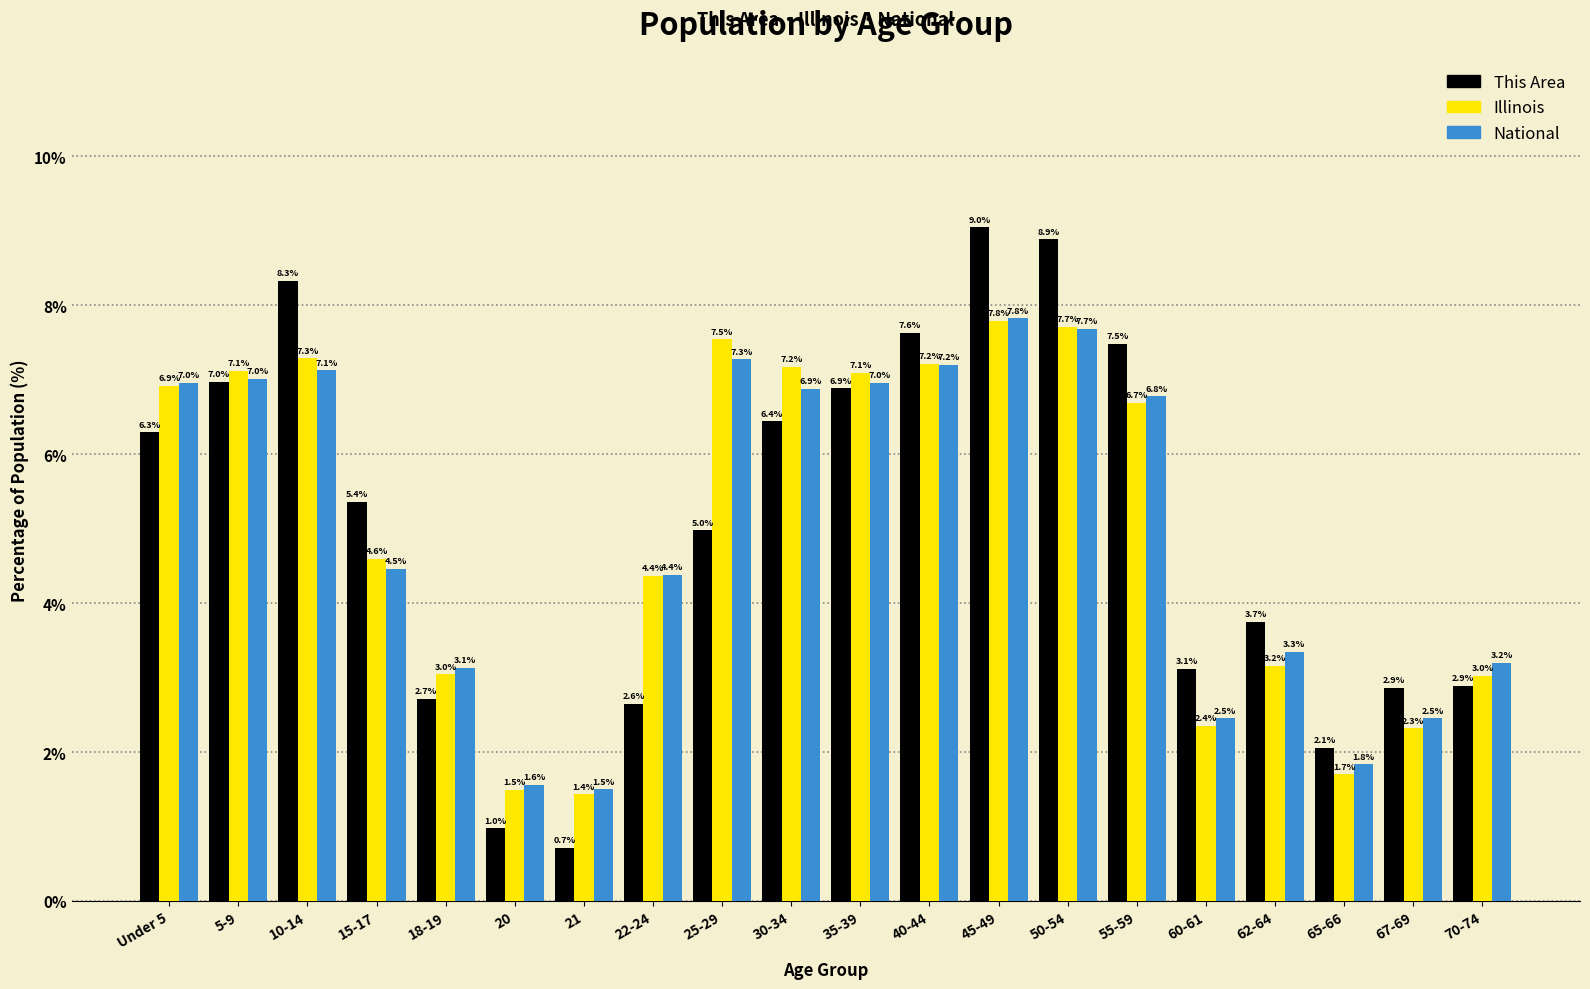

Reading left to right, transcribe all the data shown in this chart.

This Area: 6.3	7.0	8.3	5.4	2.7	1.0	0.7	2.6	5.0	6.4	6.9	7.6	9.0	8.9	7.5	3.1	3.7	2.1	2.9	2.9
Illinois: 6.9	7.1	7.3	4.6	3.0	1.5	1.4	4.4	7.5	7.2	7.1	7.2	7.8	7.7	6.7	2.4	3.2	1.7	2.3	3.0
National: 7.0	7.0	7.1	4.5	3.1	1.6	1.5	4.4	7.3	6.9	7.0	7.2	7.8	7.7	6.8	2.5	3.3	1.8	2.5	3.2